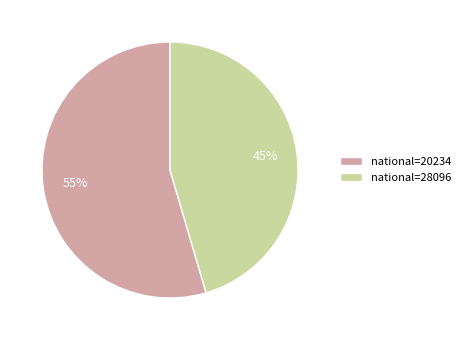

The national=20234 slice represents 61% of the pie. True or false?

False